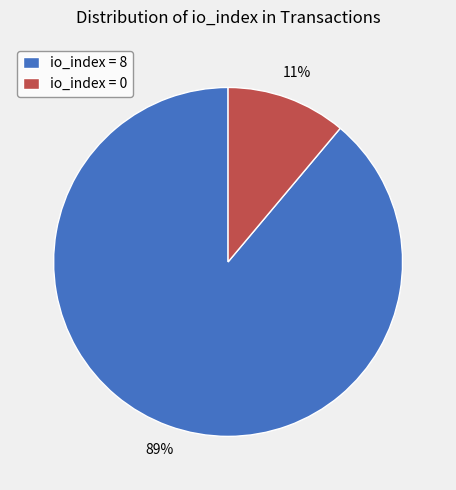

What is the smallest slice in the pie chart?

io_index = 0